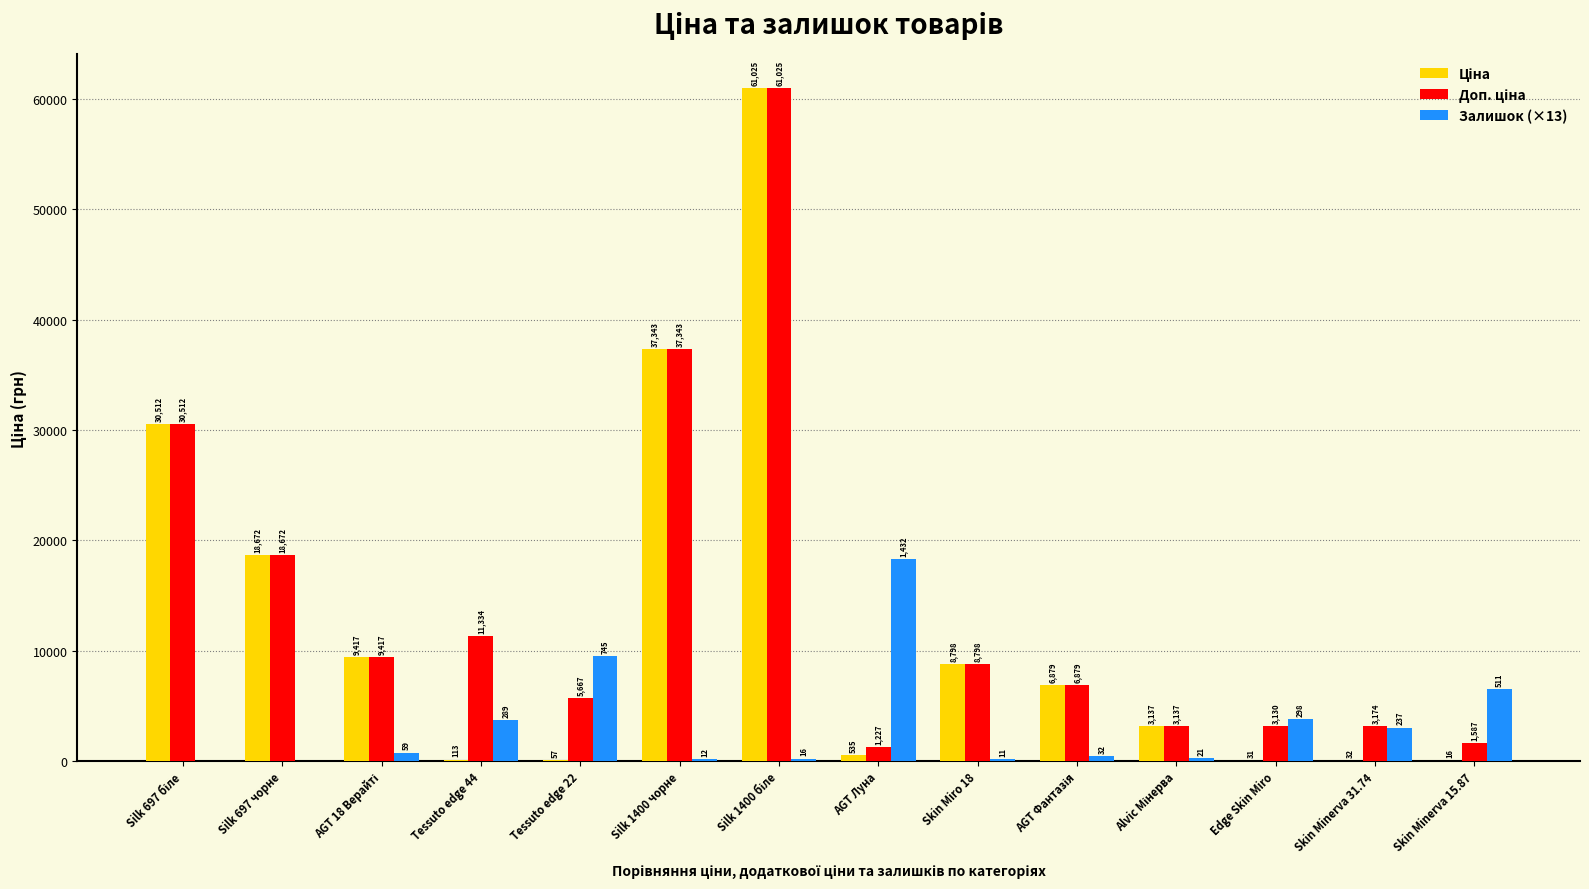

True or false: Залишок (×13) has a value of 0.0 at Silk 697 чорне.

True